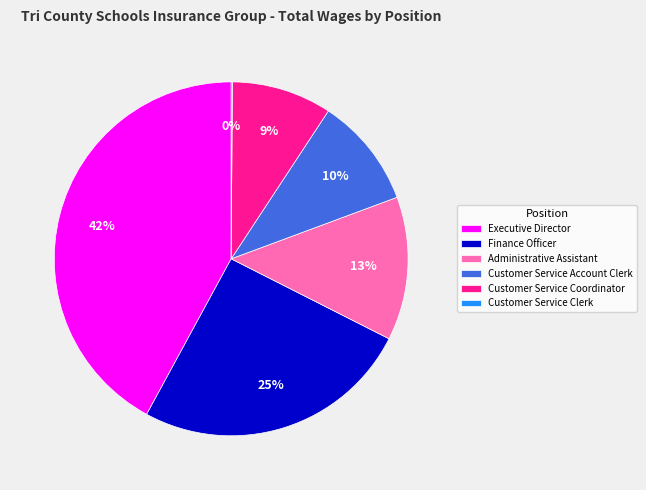

To the nearest percent, what is the difference between the largest and smallest slice percentages?

42%